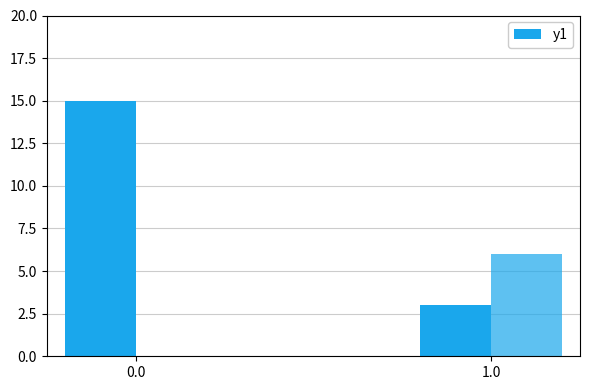

What is the total value across all series at 1.0?

9